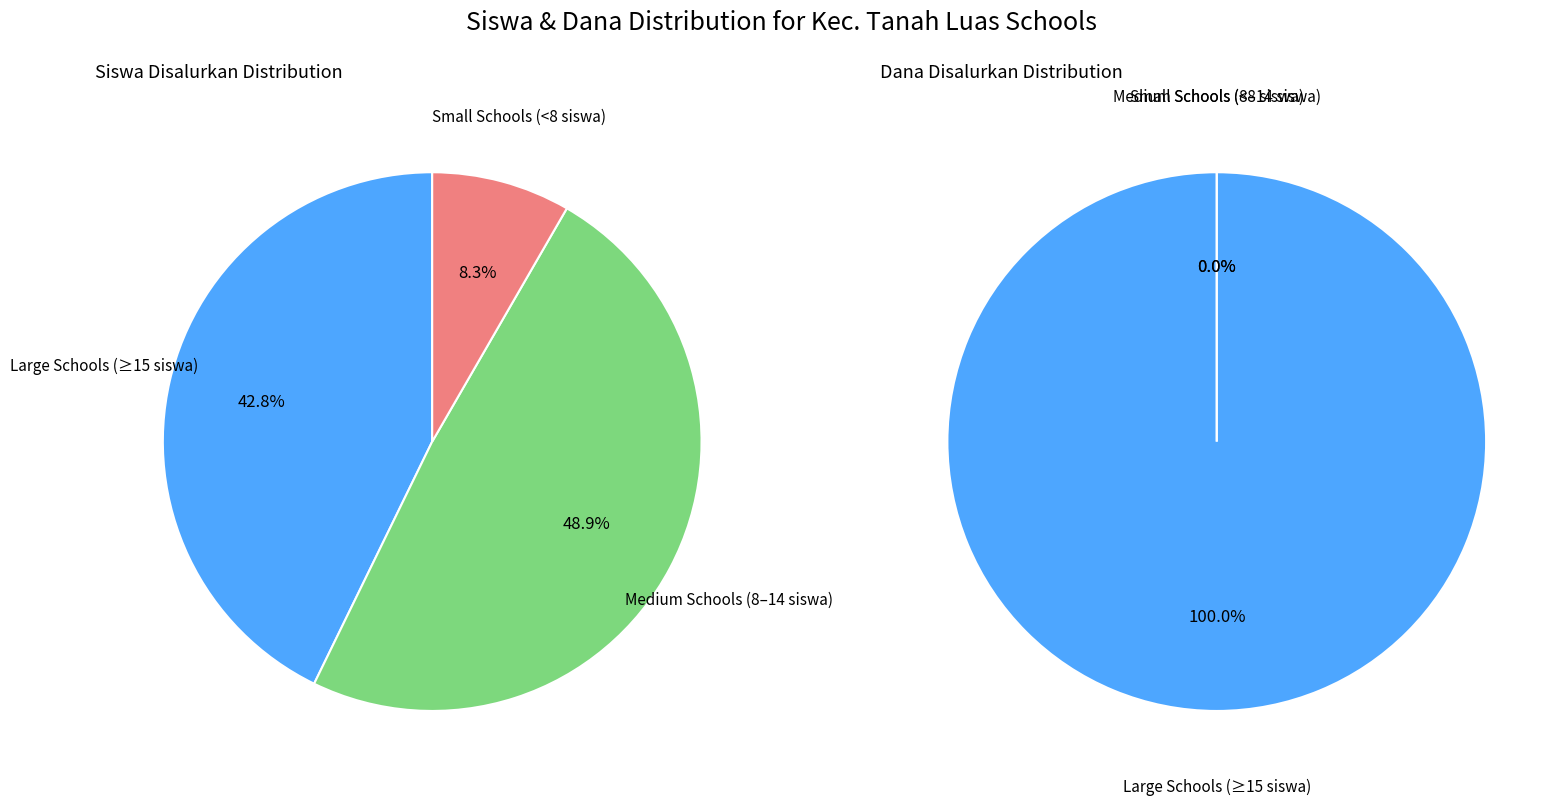

Does SD NEGERI 12 TANAH LUAS account for over 50% of the chart?

No